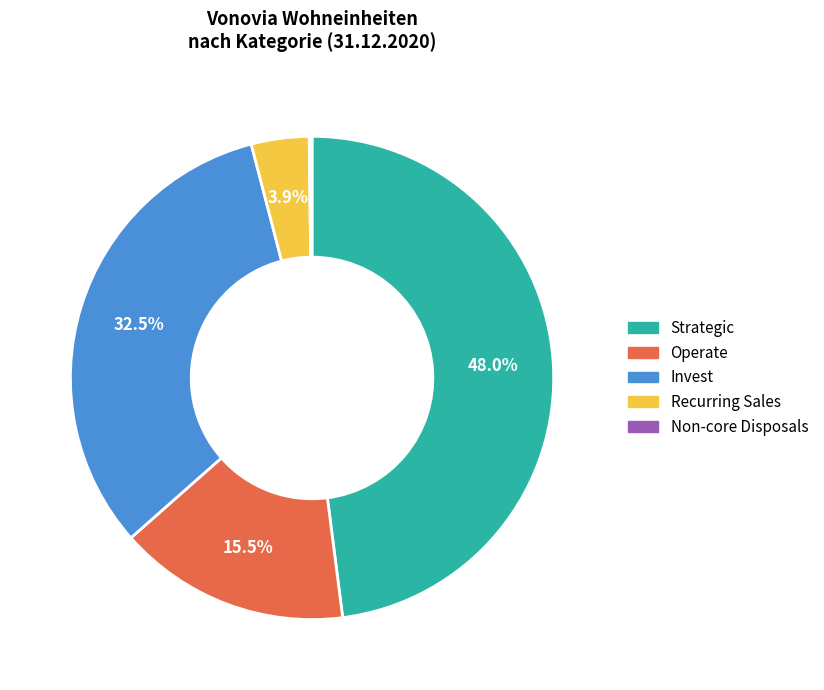

What percentage is NOT represented by Operate?

84.5%